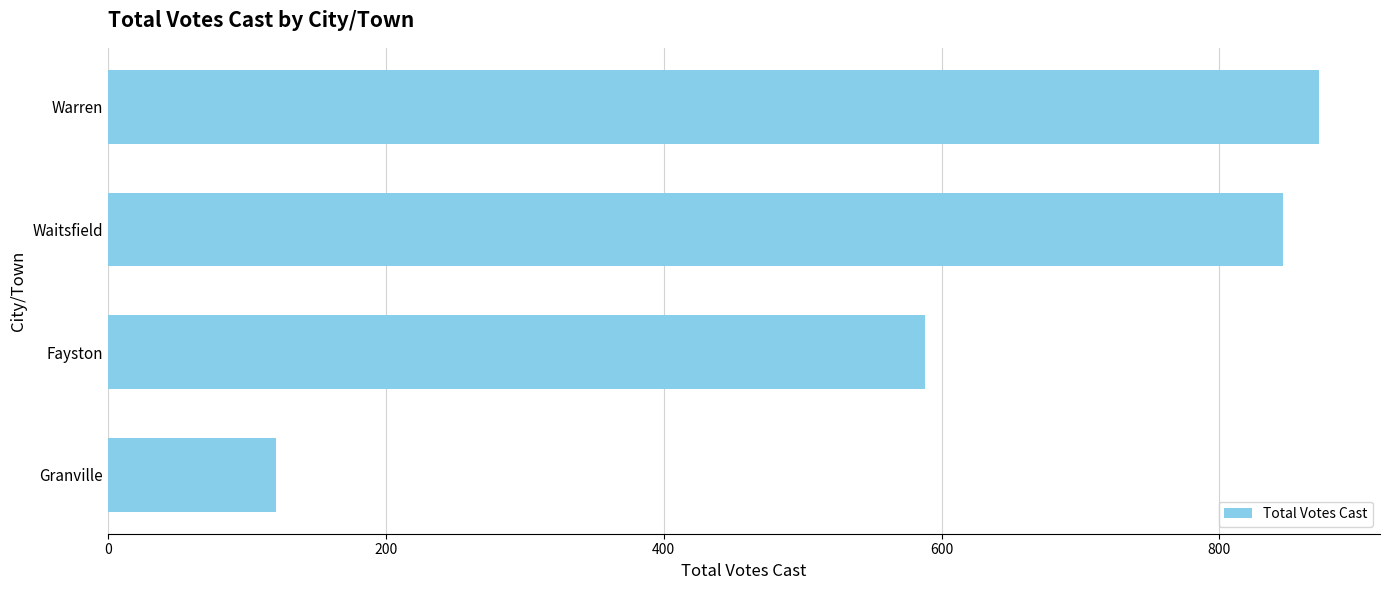

What is the change in value from Granville to Fayston?

+467